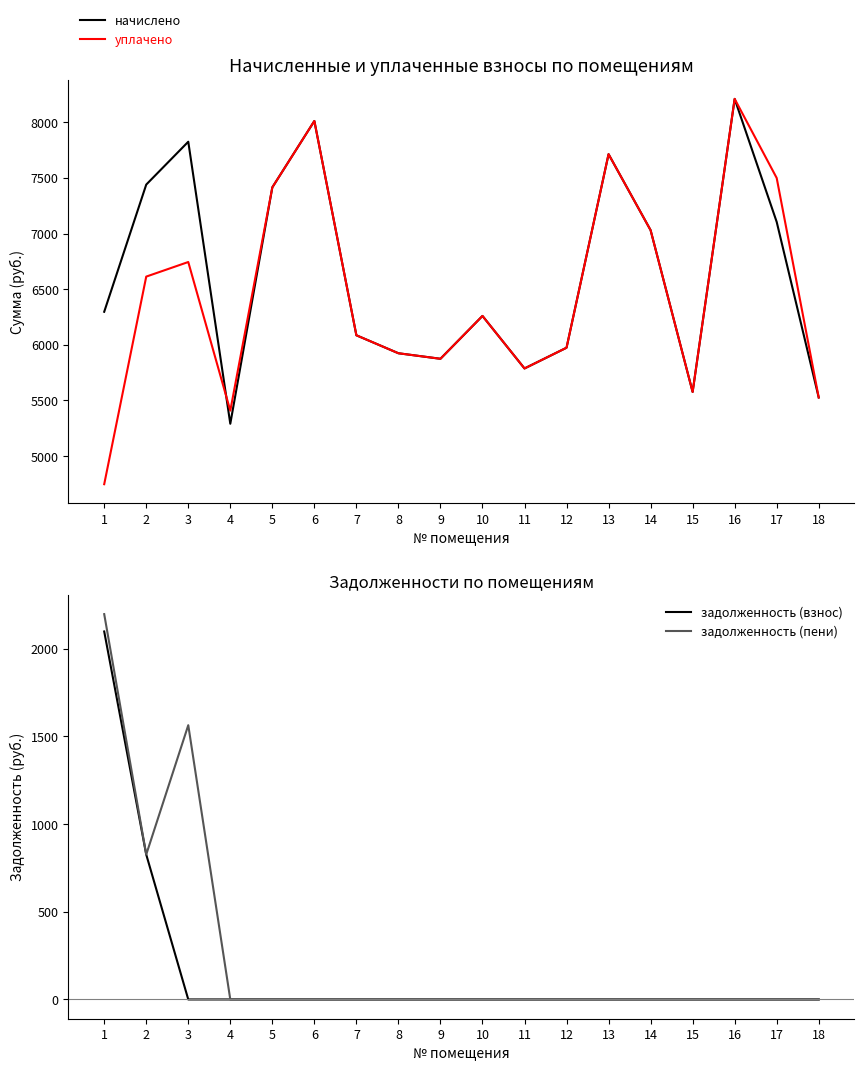

Reading left to right, extract all data points from this chart.

начислено: 6296.9	7439.6	7824.6	5291.1	7414.7	8010.9	6085.8	5924.3	5874.7	6259.7	5787.7	5974.0	7712.8	7029.7	5576.6	8209.6	7104.2	5526.9
уплачено: 4747.9	6613.0	6744.0	5408.7	7414.7	8010.9	6085.8	5924.3	5874.7	6259.7	5787.7	5974.0	7712.8	7029.7	5576.6	8209.6	7498.9	5526.9
задолженность (взнос): 2099.0	826.6	0.0	0.0	0.0	0.0	0.0	0.0	0.0	0.0	0.0	0.0	0.0	0.0	0.0	0.0	0.0	0.0
задолженность (пени): 2198.0	826.6	1564.4	0.0	0.0	0.0	0.0	0.0	0.0	0.0	0.0	0.0	0.0	0.0	0.0	0.0	0.0	0.0